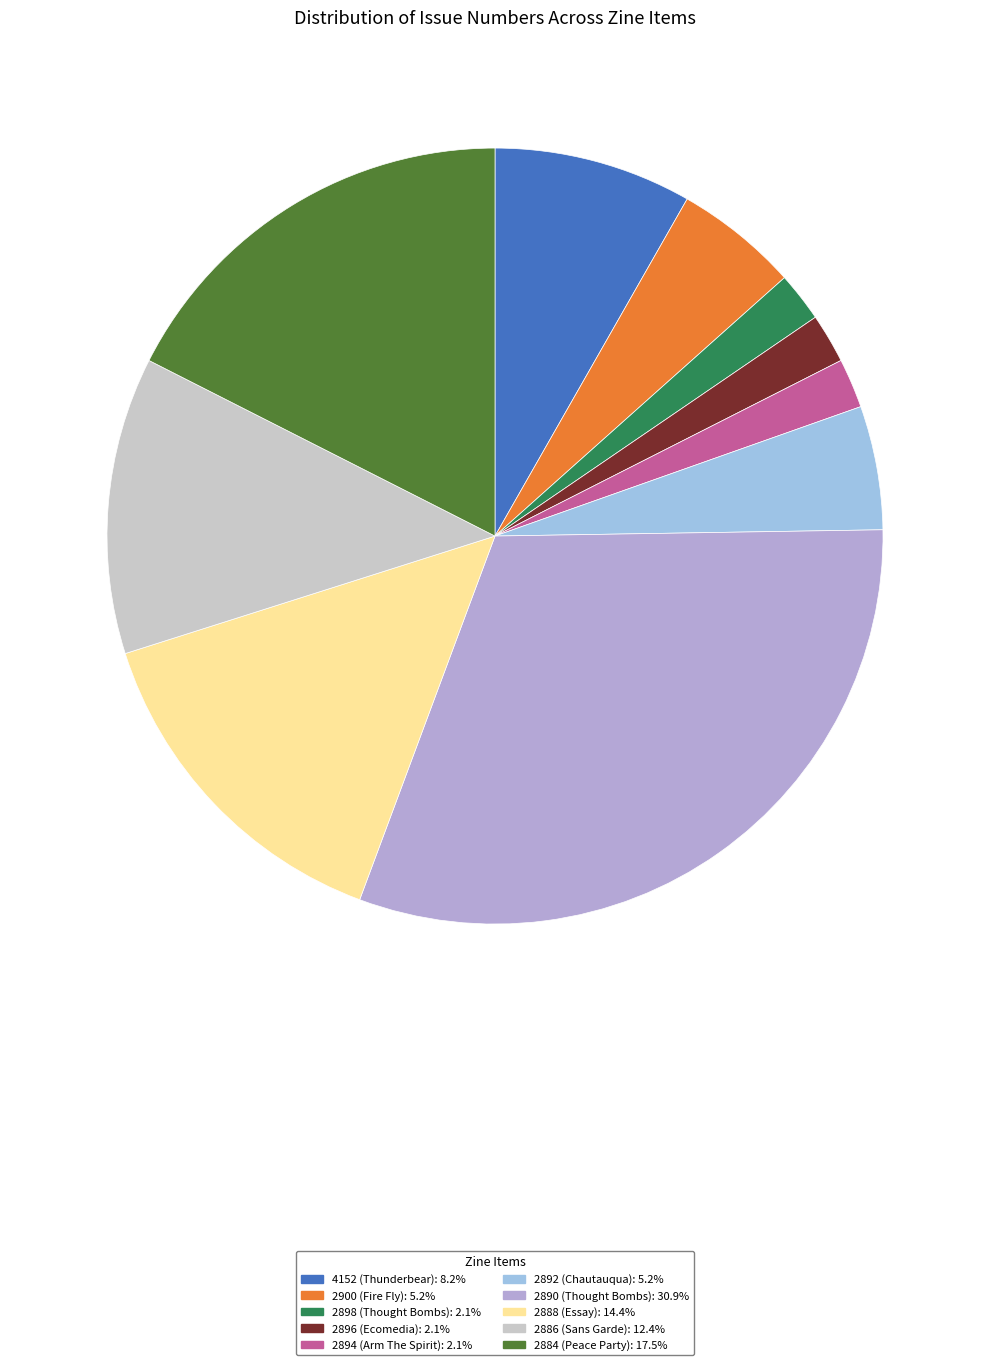

Count the number of slices in the pie.

10